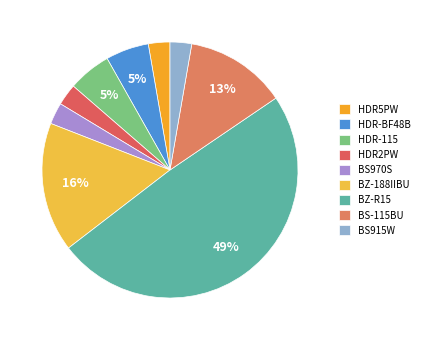

Count the number of slices in the pie.

9